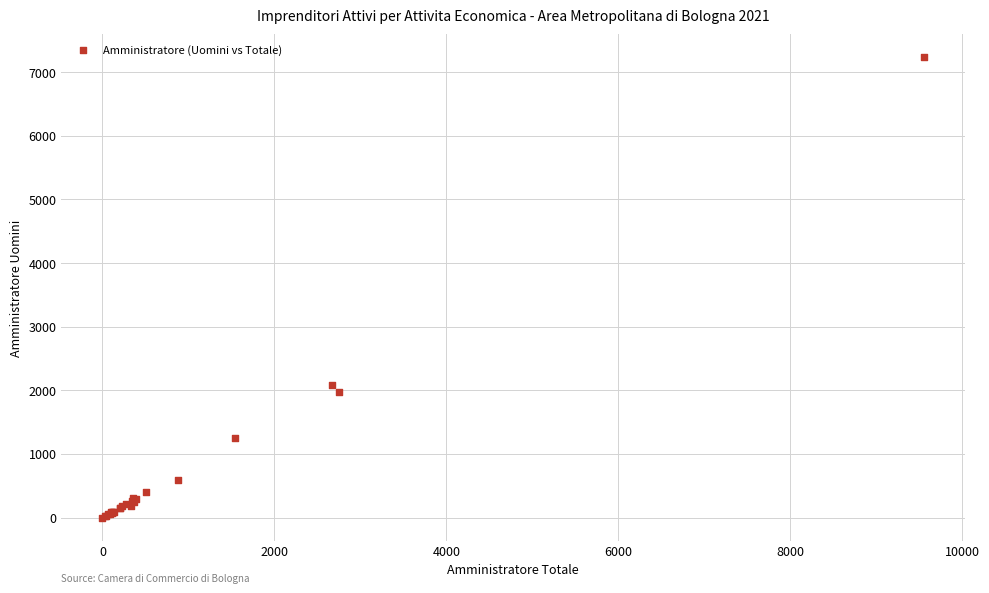

What Y value in the scatter plot is closest to 3616?

2088